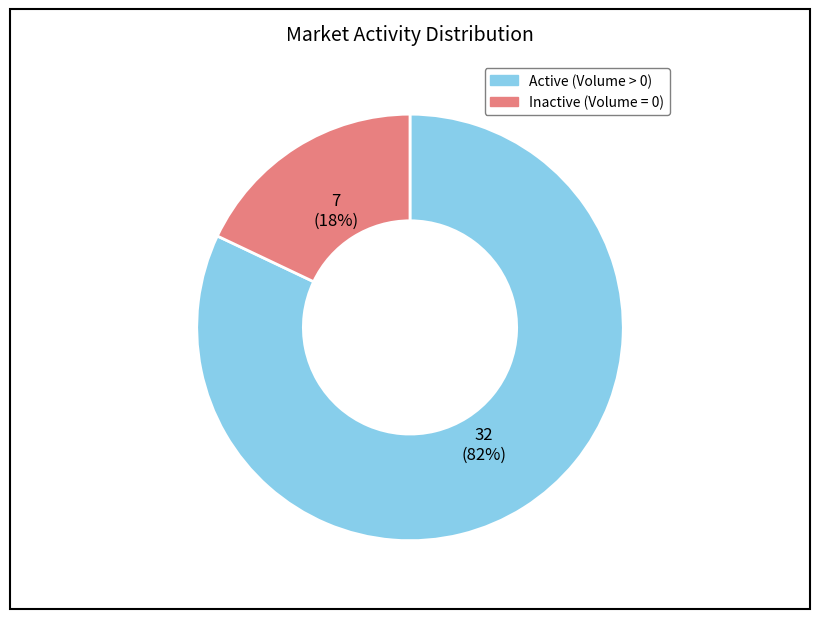

Does any single category account for the majority?

Yes